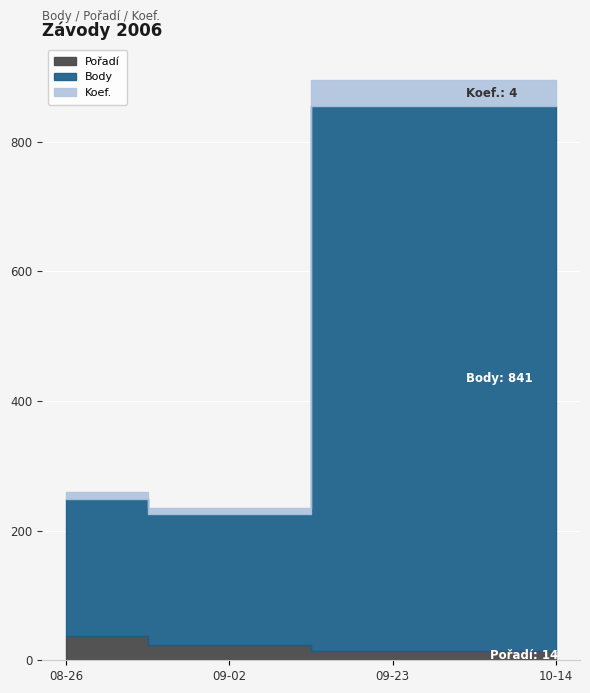

True or false: Pořadí and Body cross at least once.

False